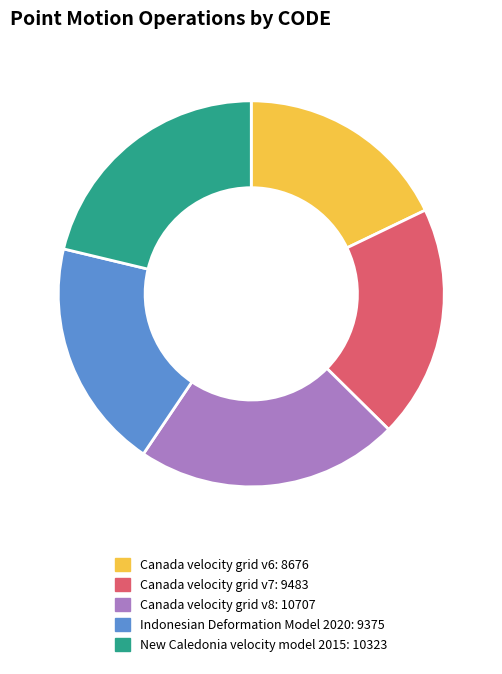

What is the smallest slice in the pie chart?

Canada velocity grid v6